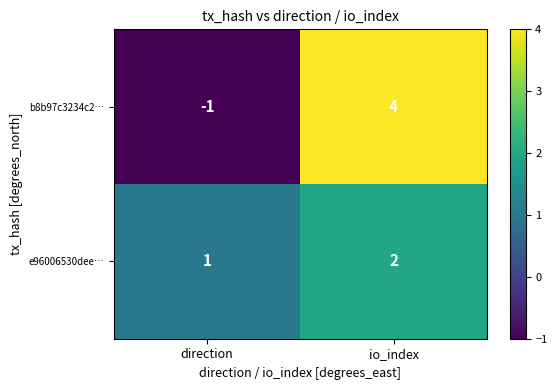

What is the sum of the b8b97c3234c2… values at direction and io_index?

3